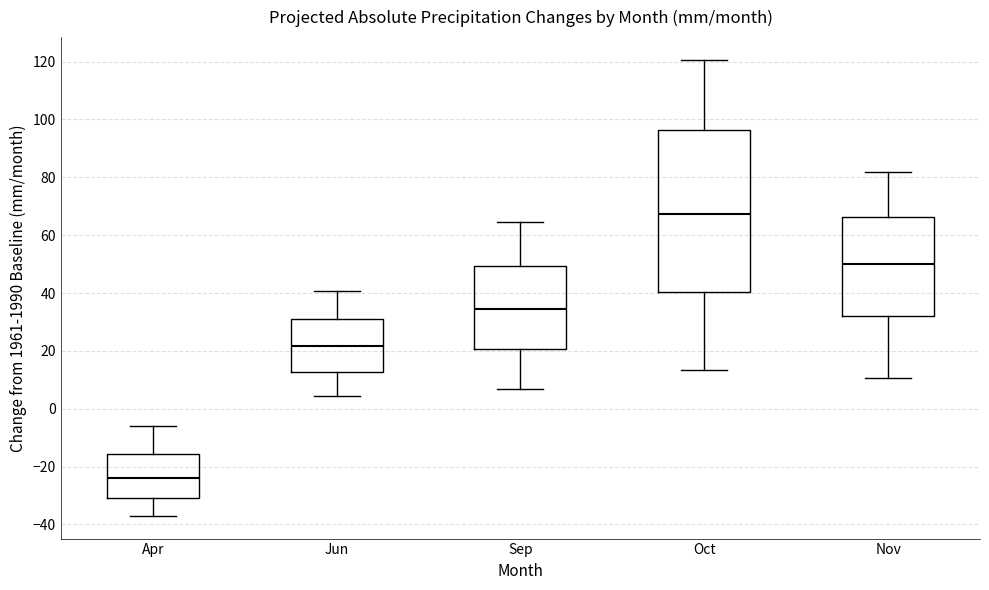

Which box has the lowest median line?

Apr